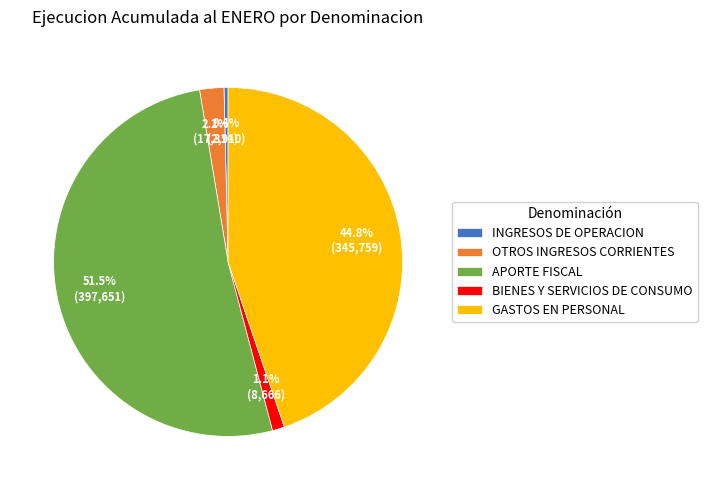

Is it true that APORTE FISCAL is 43% of the pie?

False